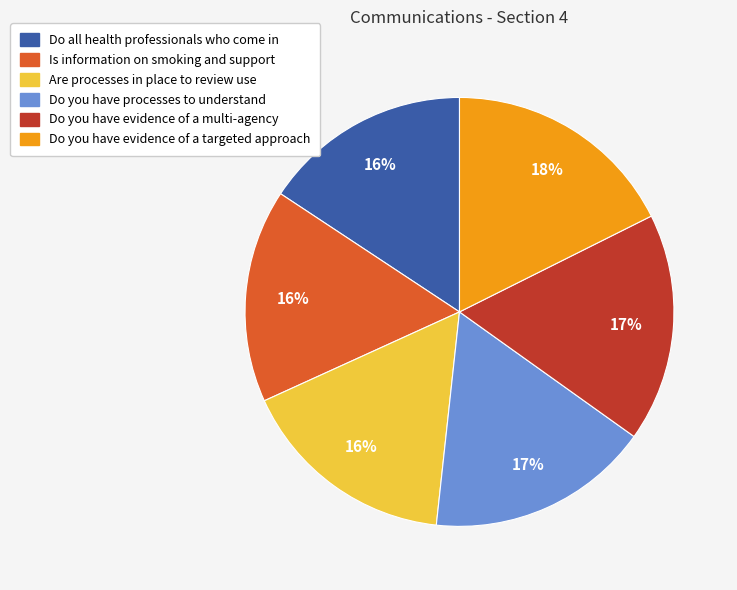

Do Do you have evidence of a multi-agency and Are processes in place to review use together represent more than half of the pie?

No